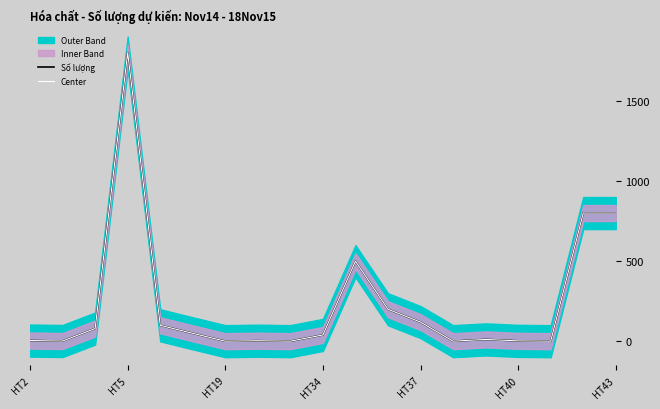

What is the maximum value for Số lượng?

1800